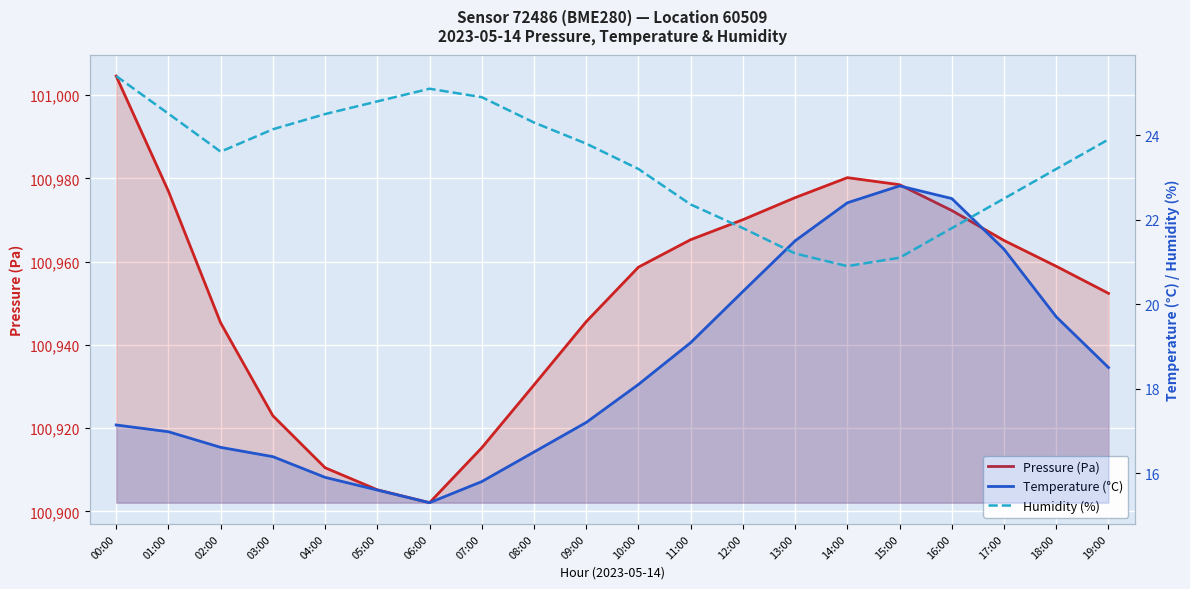

True or false: Pressure (Pa) and Humidity (%) intersect in this chart.

False